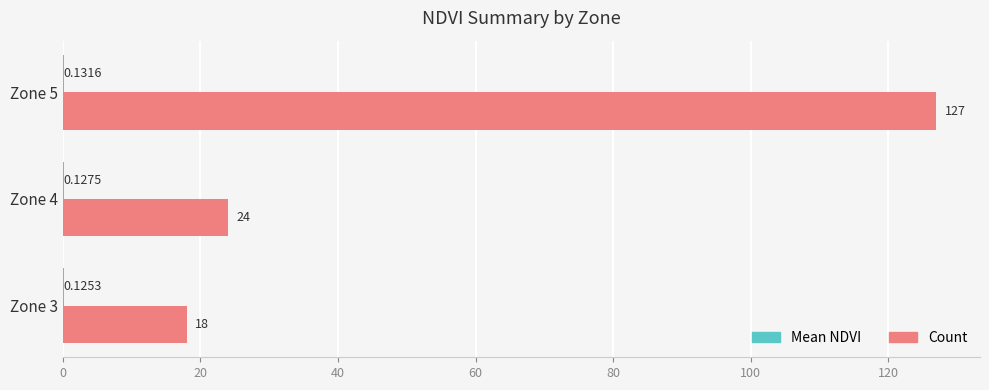

Which series changed the most between Zone 3 and Zone 4?

Count